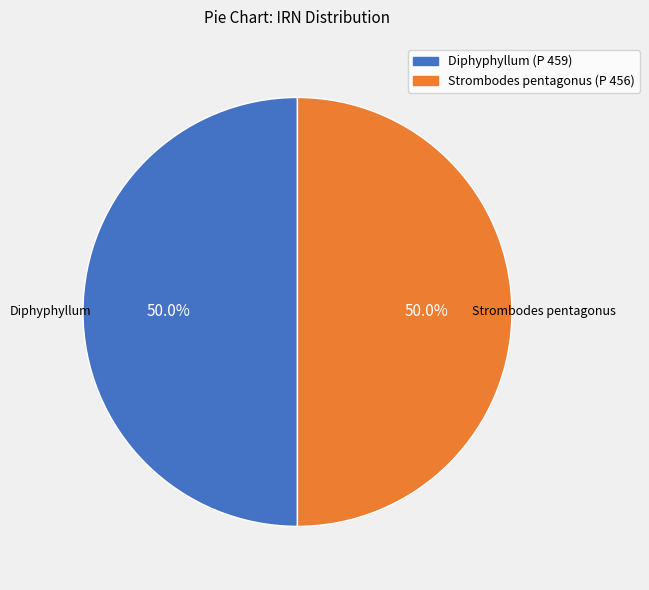

Approximately how many times larger is the value at Strombodes pentagonus (P 456) compared to Diphyphyllum (P 459)?

1.0